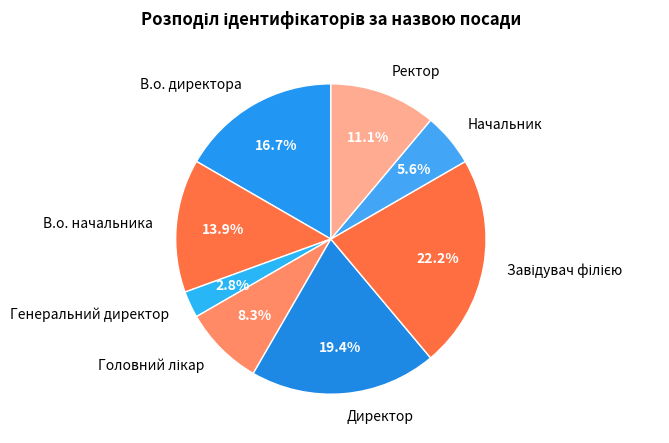

Which category has the smallest portion of the pie?

Генеральний директор